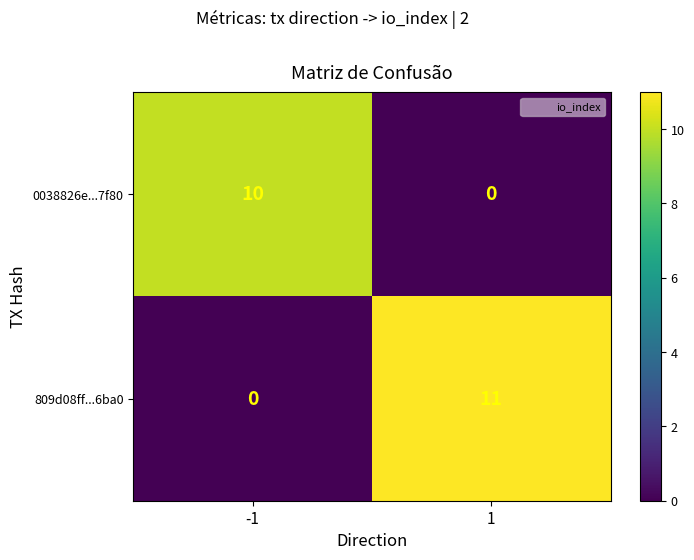

Reading left to right, what are all the values shown in this chart?

0038826e...7f80: -1=10	1=0
809d08ff...6ba0: -1=0	1=11